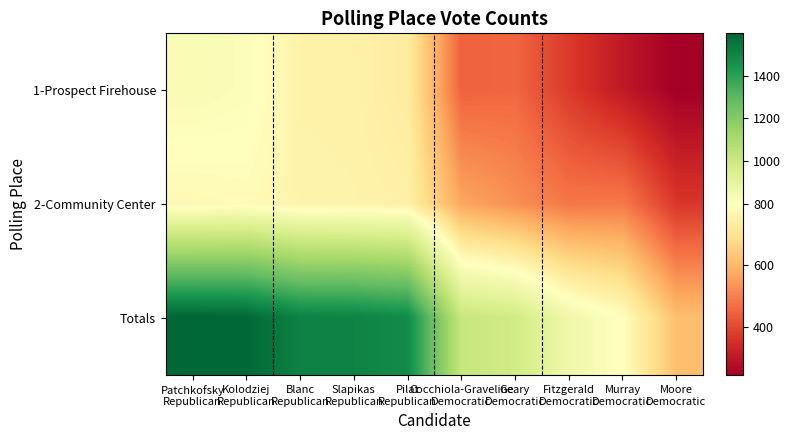

Reading left to right, what are all the values shown in this chart?

1-Prospect Firehouse: Patchkofsky
Republican=825	Kolodziej
Republican=812	Blanc
Republican=752	Slapikas
Republican=751	Pilat
Republican=731	Cocchiola-Graveline
Democratic=448	Geary
Democratic=455	Fitzgerald
Democratic=374	Murray
Democratic=305	Moore
Democratic=245
2-Community Center: Patchkofsky
Republican=774	Kolodziej
Republican=782	Blanc
Republican=757	Slapikas
Republican=754	Pilat
Republican=748	Cocchiola-Graveline
Democratic=566	Geary
Democratic=527	Fitzgerald
Democratic=484	Murray
Democratic=489	Moore
Democratic=369
Totals: Patchkofsky
Republican=1599	Kolodziej
Republican=1594	Blanc
Republican=1509	Slapikas
Republican=1505	Pilat
Republican=1479	Cocchiola-Graveline
Democratic=1014	Geary
Democratic=982	Fitzgerald
Democratic=858	Murray
Democratic=794	Moore
Democratic=614